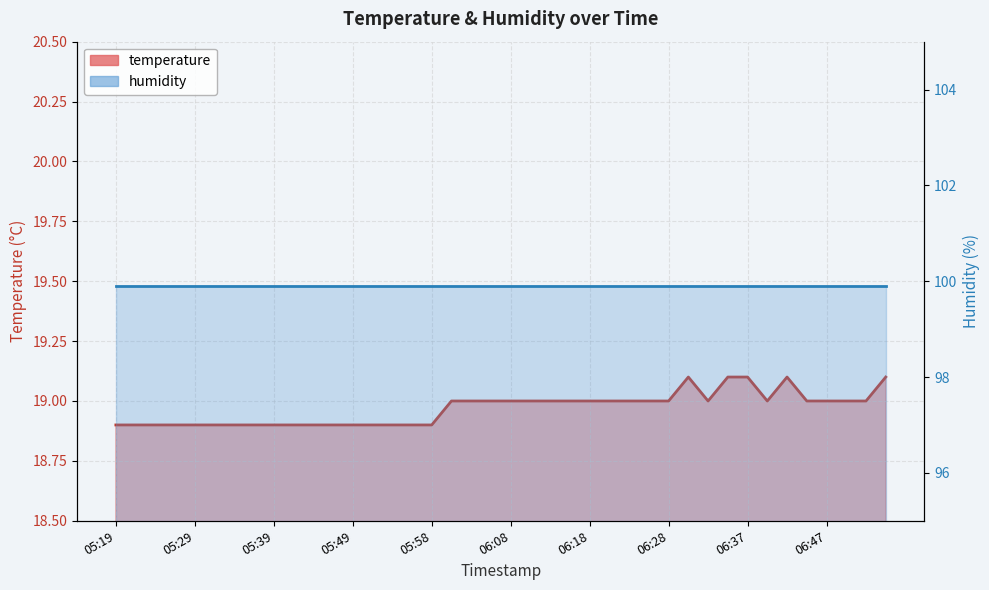

Where is the first local minimum?

06:32